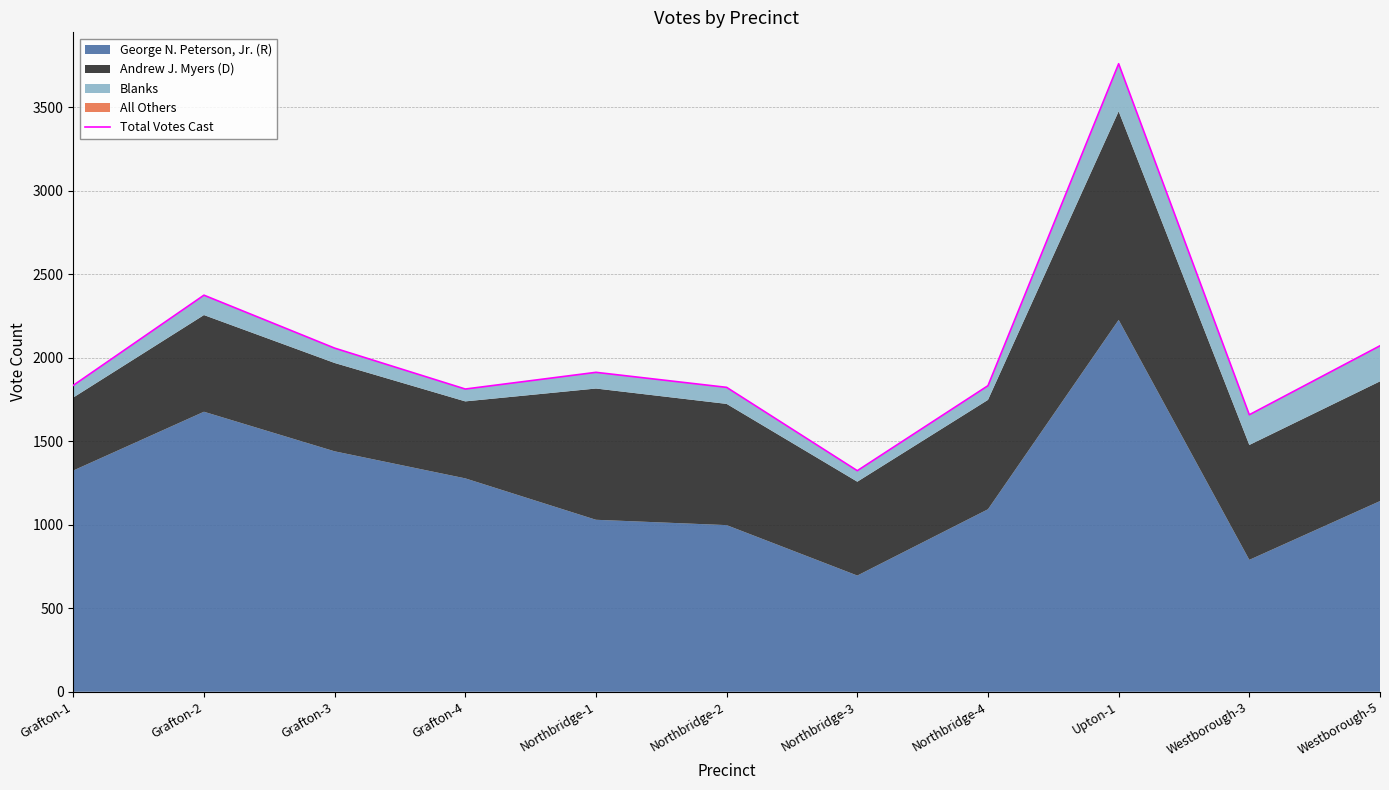

Is it true that the value at Grafton-4 is 409?

False